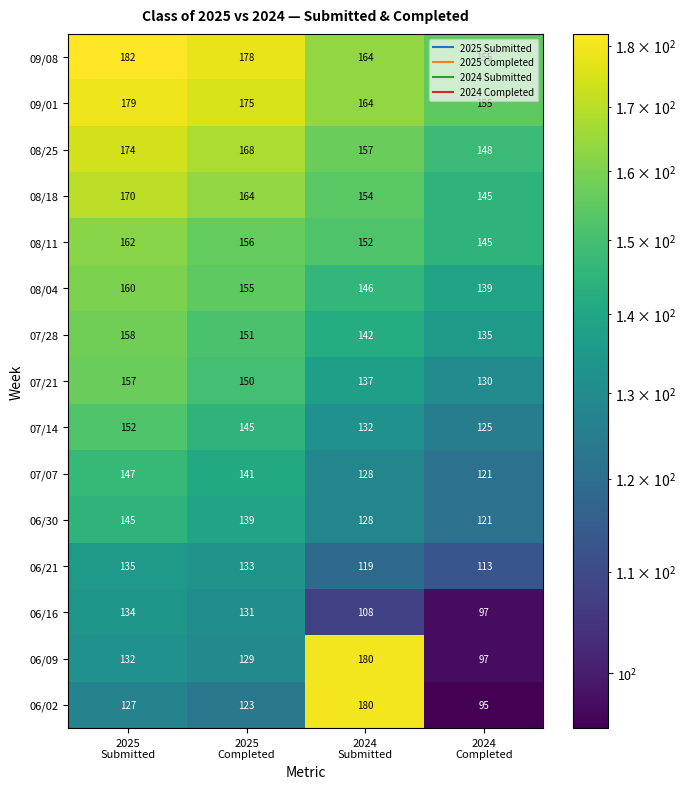

At how many categories does at least one series exceed 105?

4